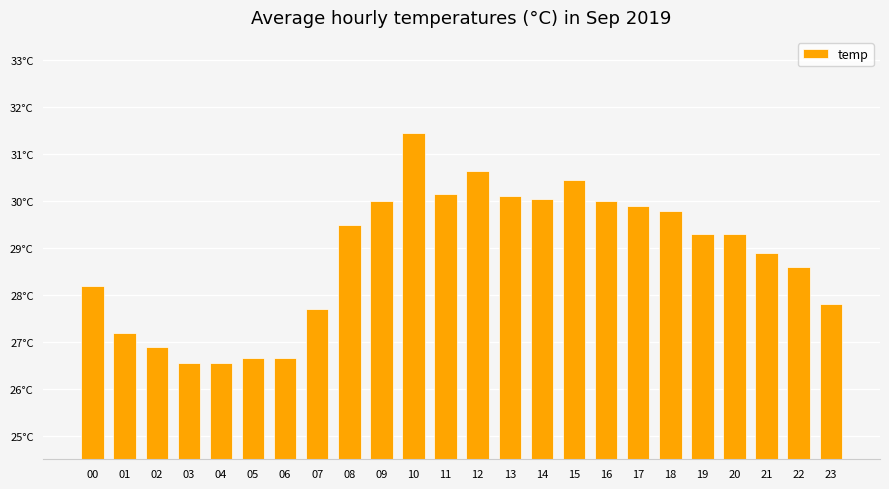

Are the bars horizontal?

No